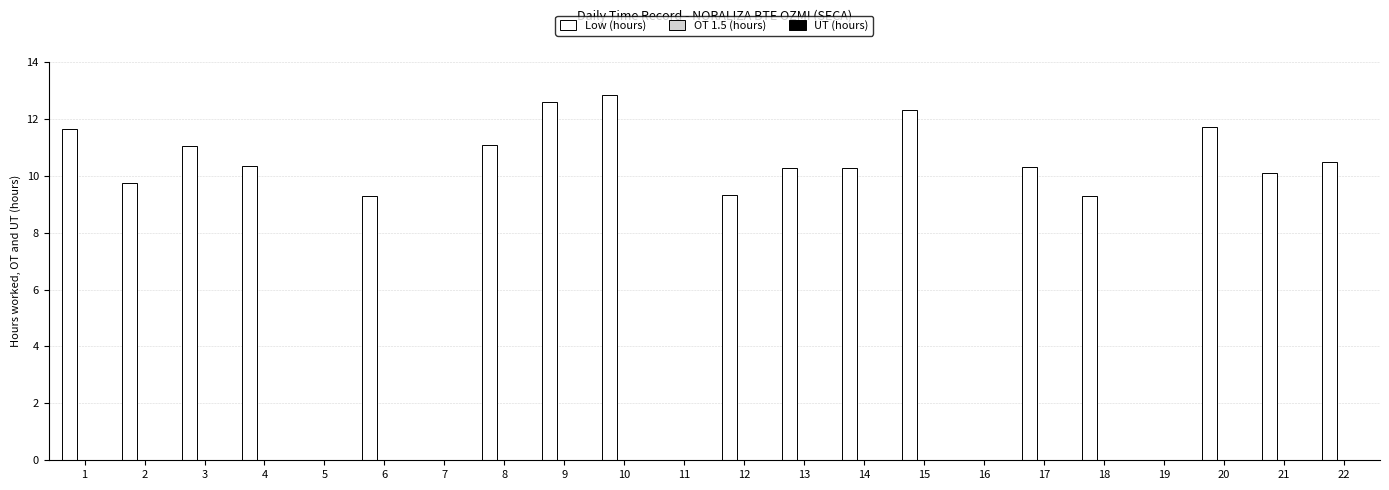

Reading left to right, extract all data points from this chart.

1=11.7	2=9.8	3=11.1	4=10.3	5=0.0	6=9.3	7=0.0	8=11.1	9=12.6	10=12.8	11=0.0	12=9.3	13=10.3	14=10.3	15=12.3	16=0.0	17=10.3	18=9.3	19=0.0	20=11.7	21=10.1	22=10.5